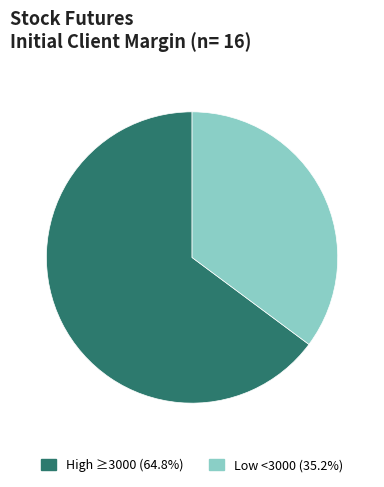

Is there a majority slice in this chart?

Yes